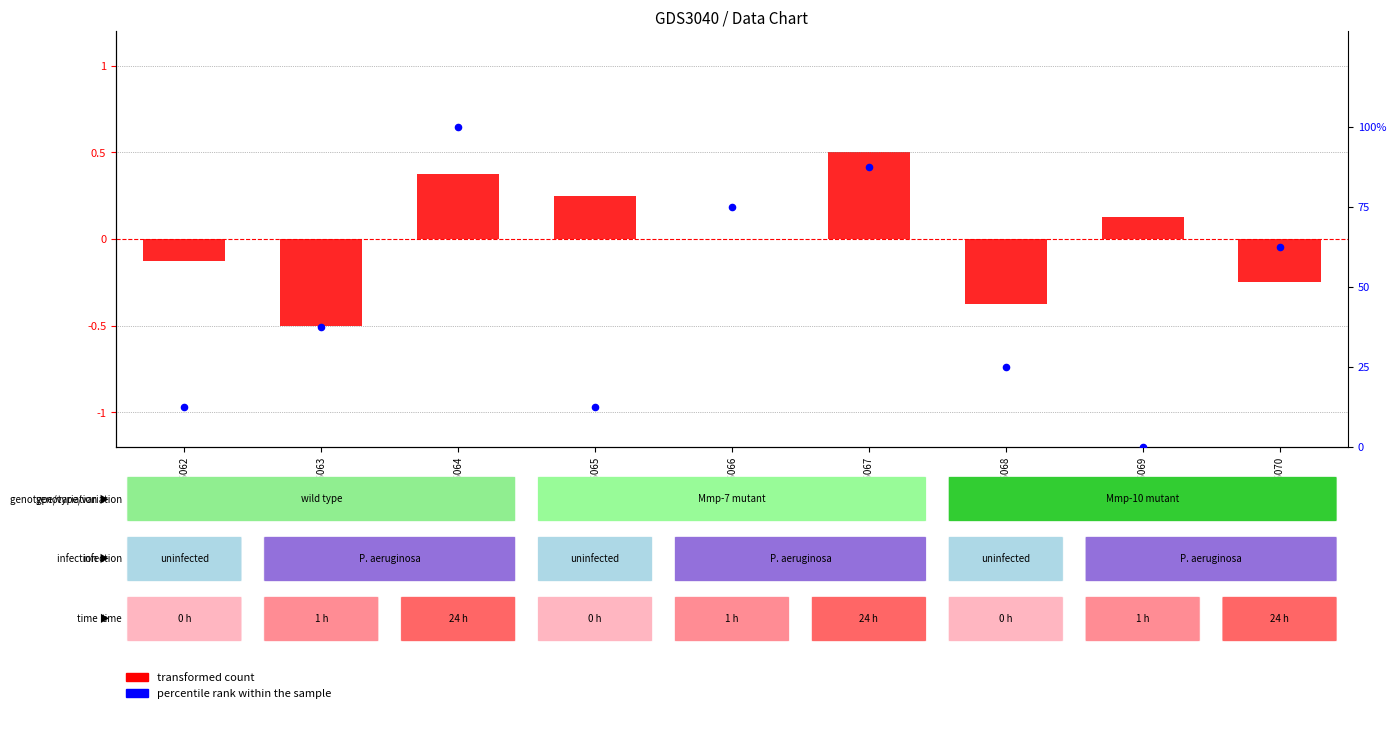

Is the value of percentile rank within the sample at GSM196068 greater than the value of transformed count at GSM196066?

Yes